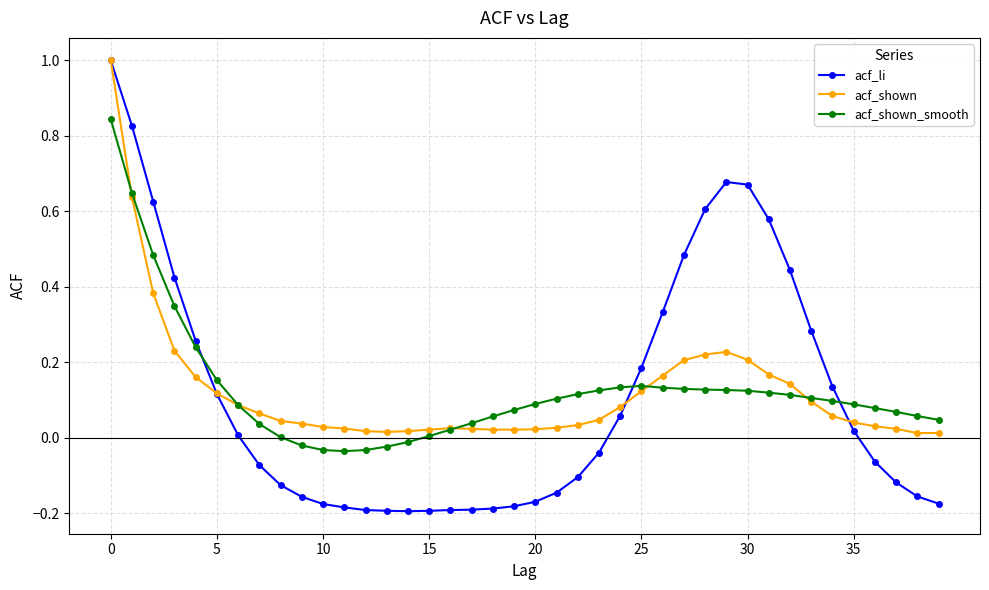

Which series ends up on top after the final intersection of acf_shown_smooth and acf_li?

acf_shown_smooth